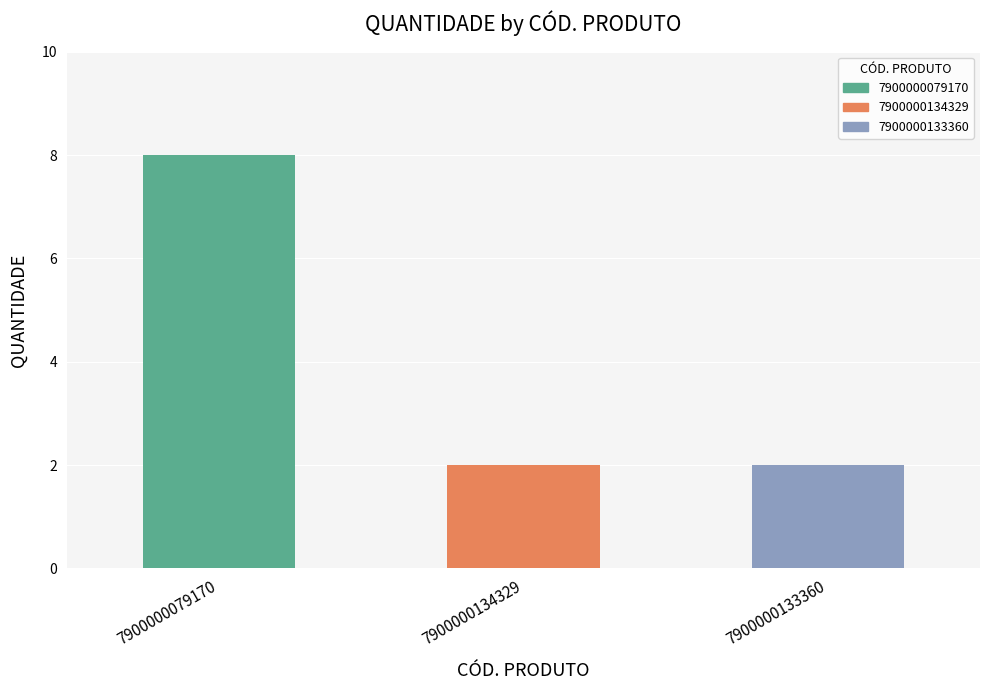

The chart shows a value of 13 at 7900000079170. True or false?

False